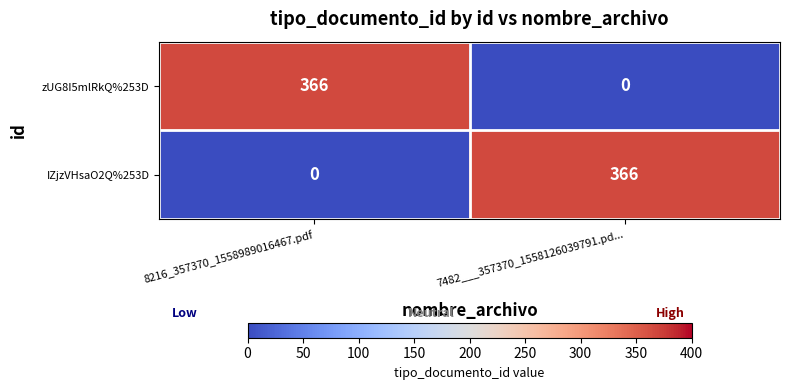

What value does the IZjzVHsaO2Q%253D series have at 7482___357370_1558126039791.pd..., to the nearest 50?

350